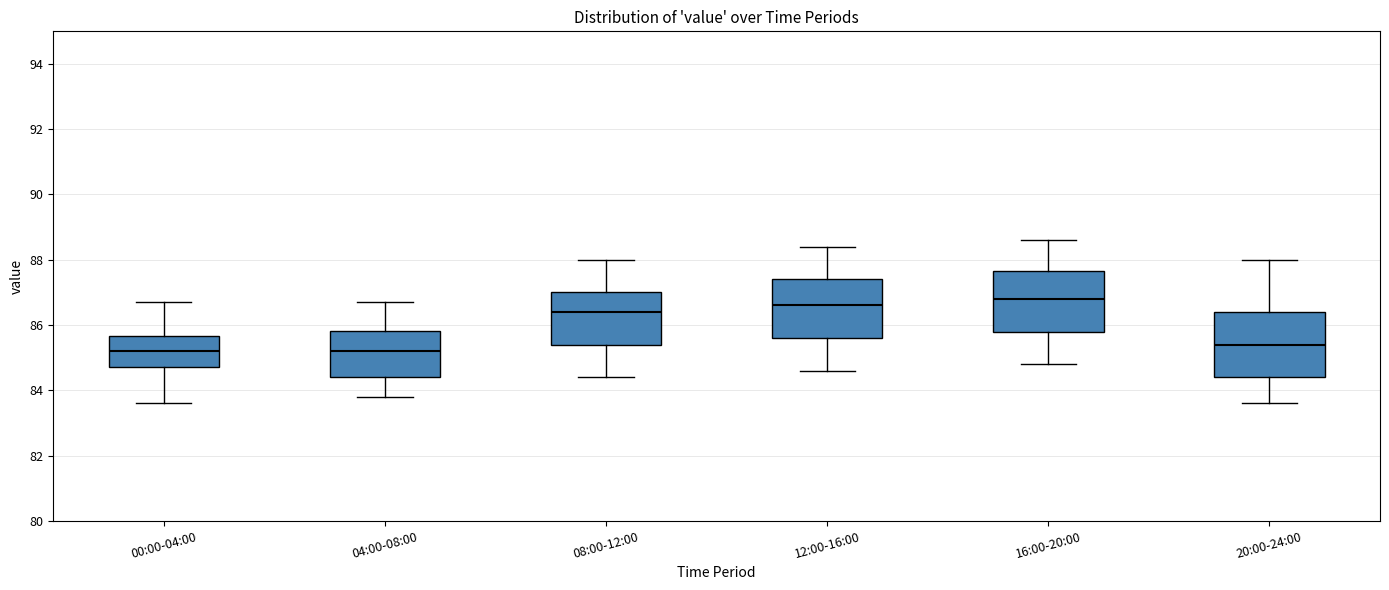

Where is the upper edge of the box for 00:00-04:00 on the y-axis? The values are not printed on the chart, so give them approximately, as read against the axis.

85.6